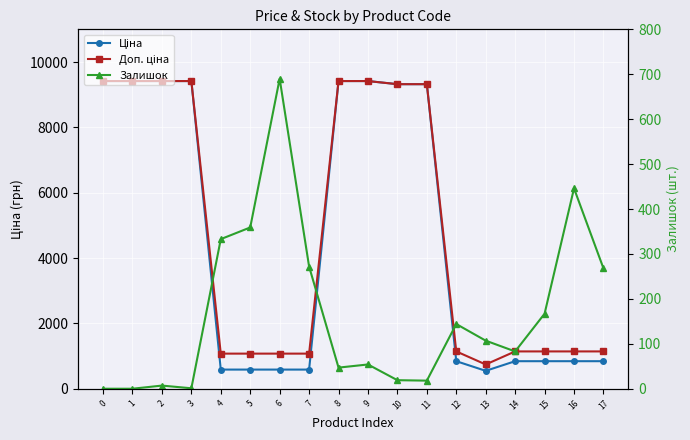

Between 8 and 17, which is larger?

8